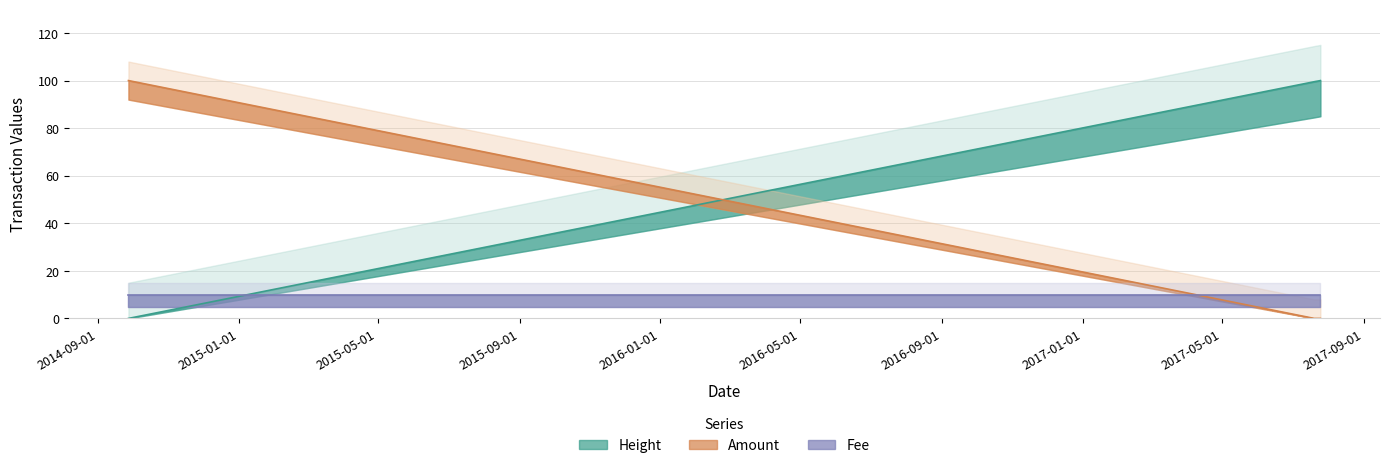

Is it true that Height equals 39.8 at 2017-07-25 14:05:22?

False